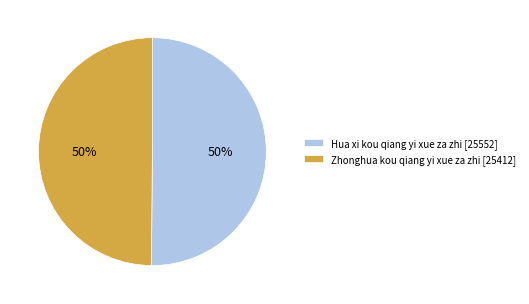

How many slices are in this pie chart?

2